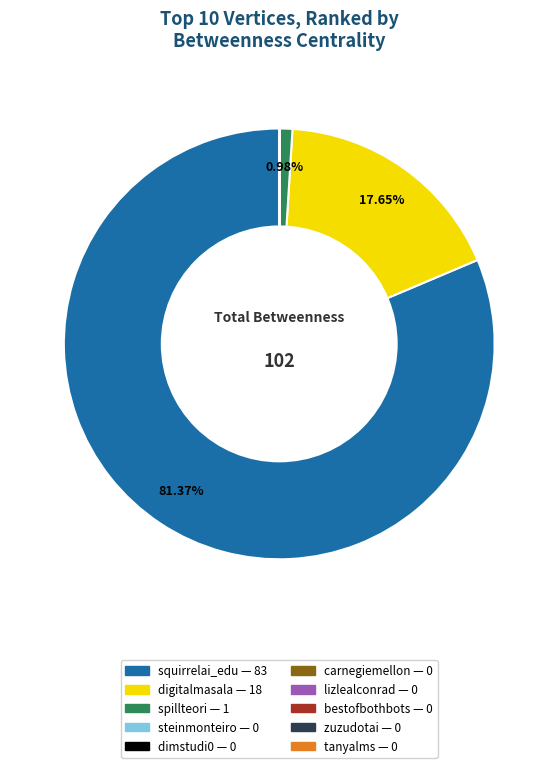

What is the ratio of the value at squirrelai_edu to the value at spillteori?

83.0